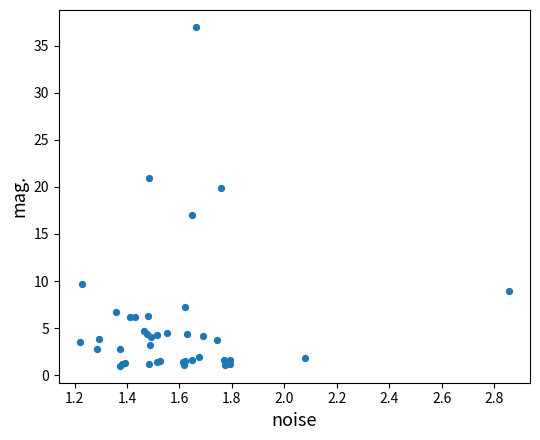

What Y value in the scatter plot is closest to 18?

17.0